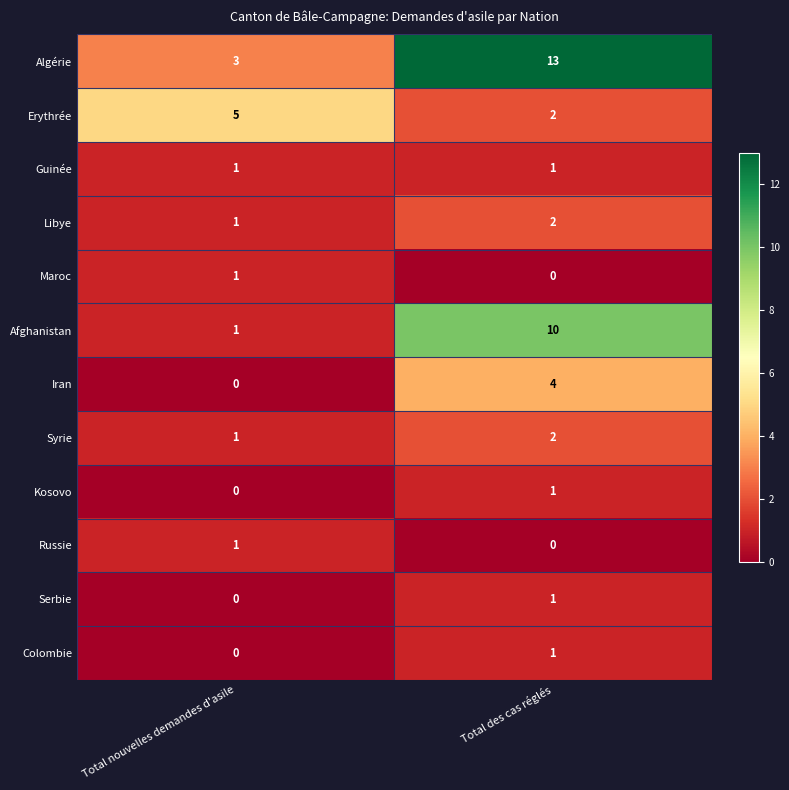

The Afghanistan series shows 10 at Total des cas réglés. True or false?

True